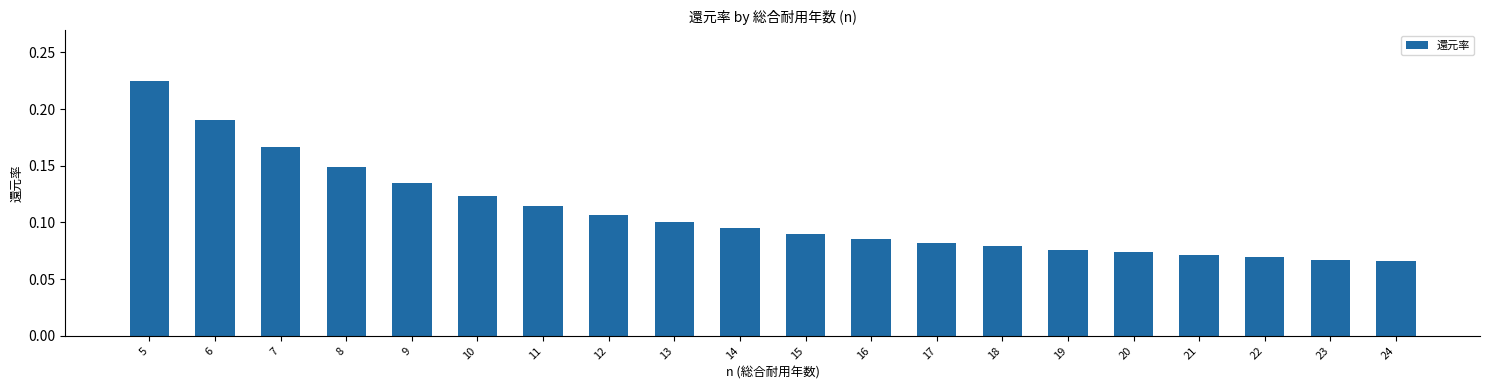

At which category does the chart reach its peak across all series?

5